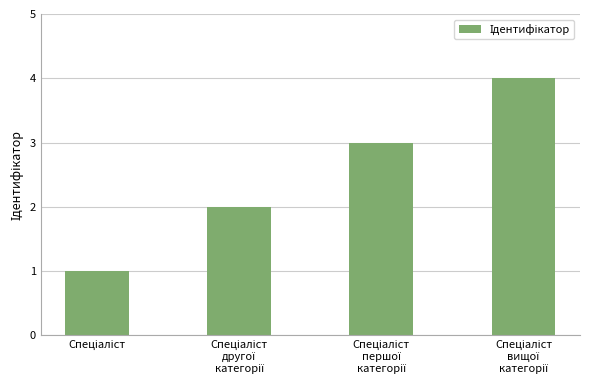

What is the difference between the maximum and minimum values?

3